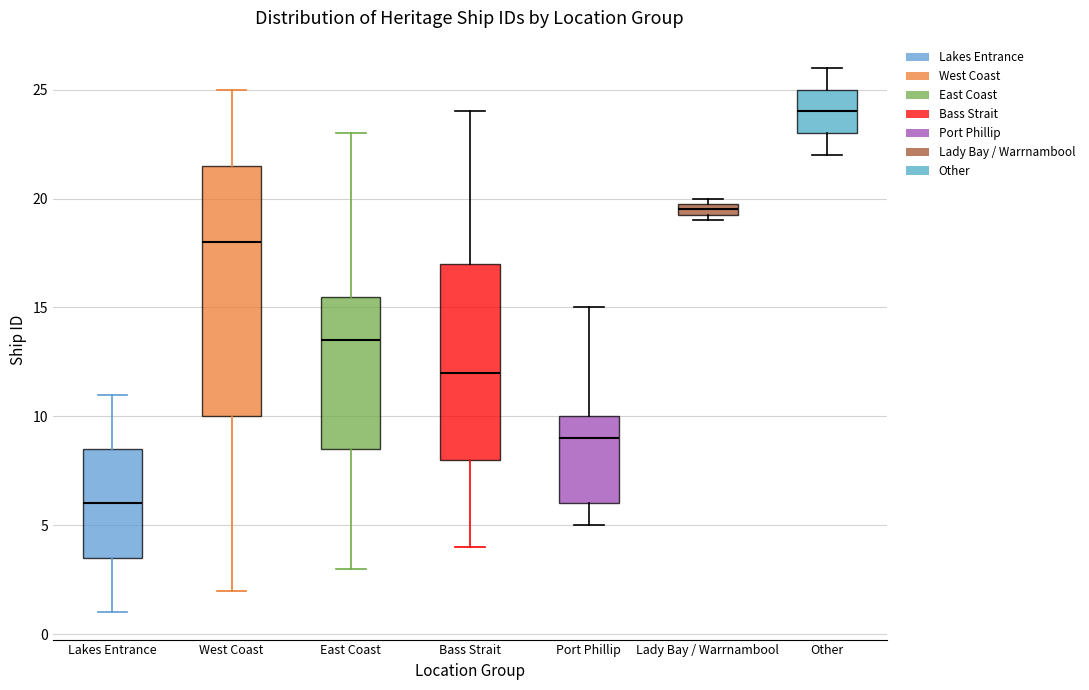

Which box is the tallest, from its lower edge to its upper edge?

West Coast